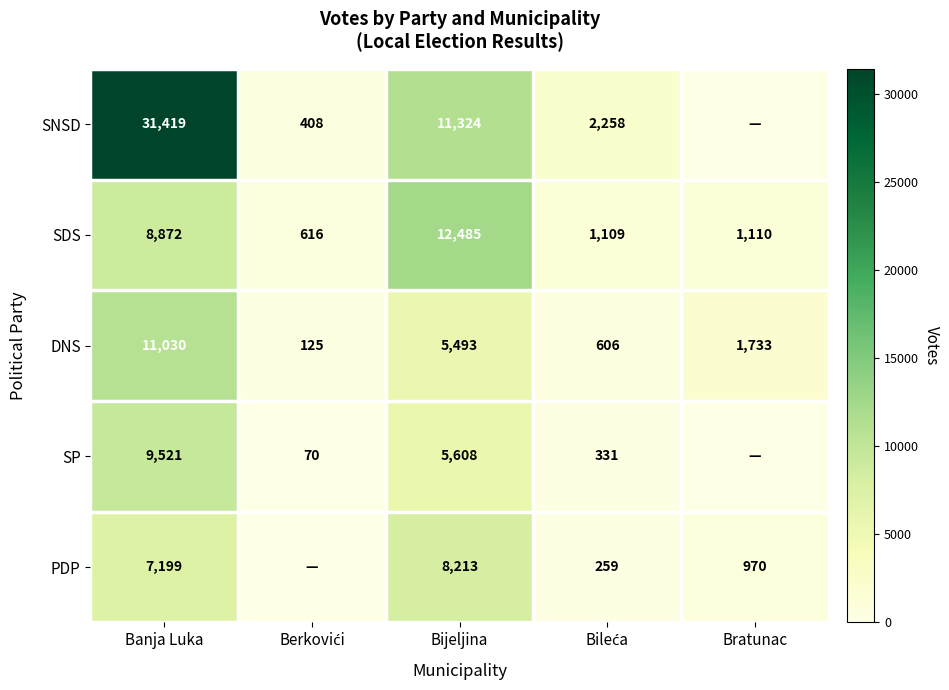

What is the total value across all series at Bratunac?

3813